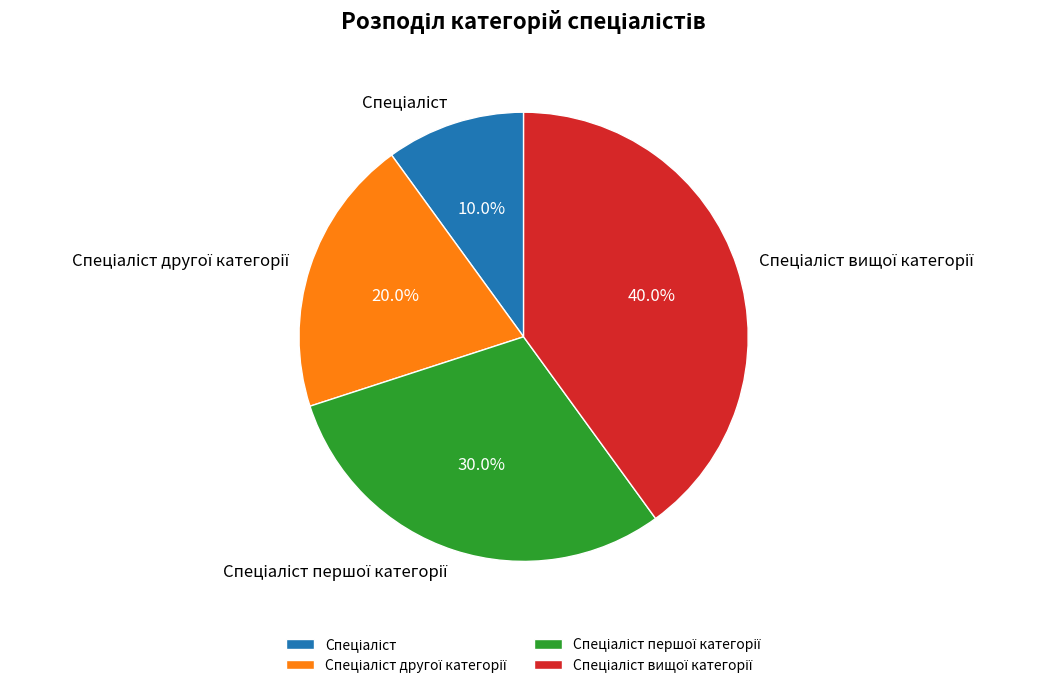

Is there any slice that represents more than half of the pie?

No